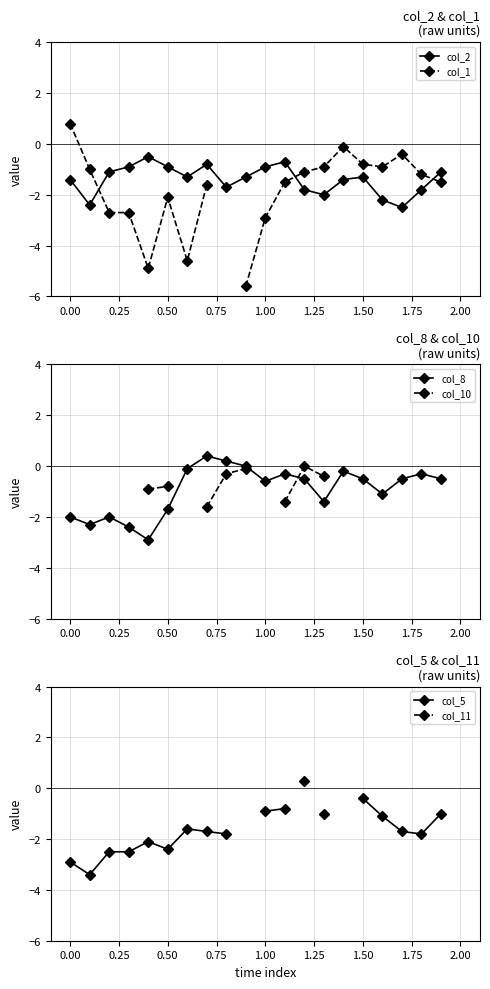

True or false: col_2 has more than 0 points higher than both neighbors.

True